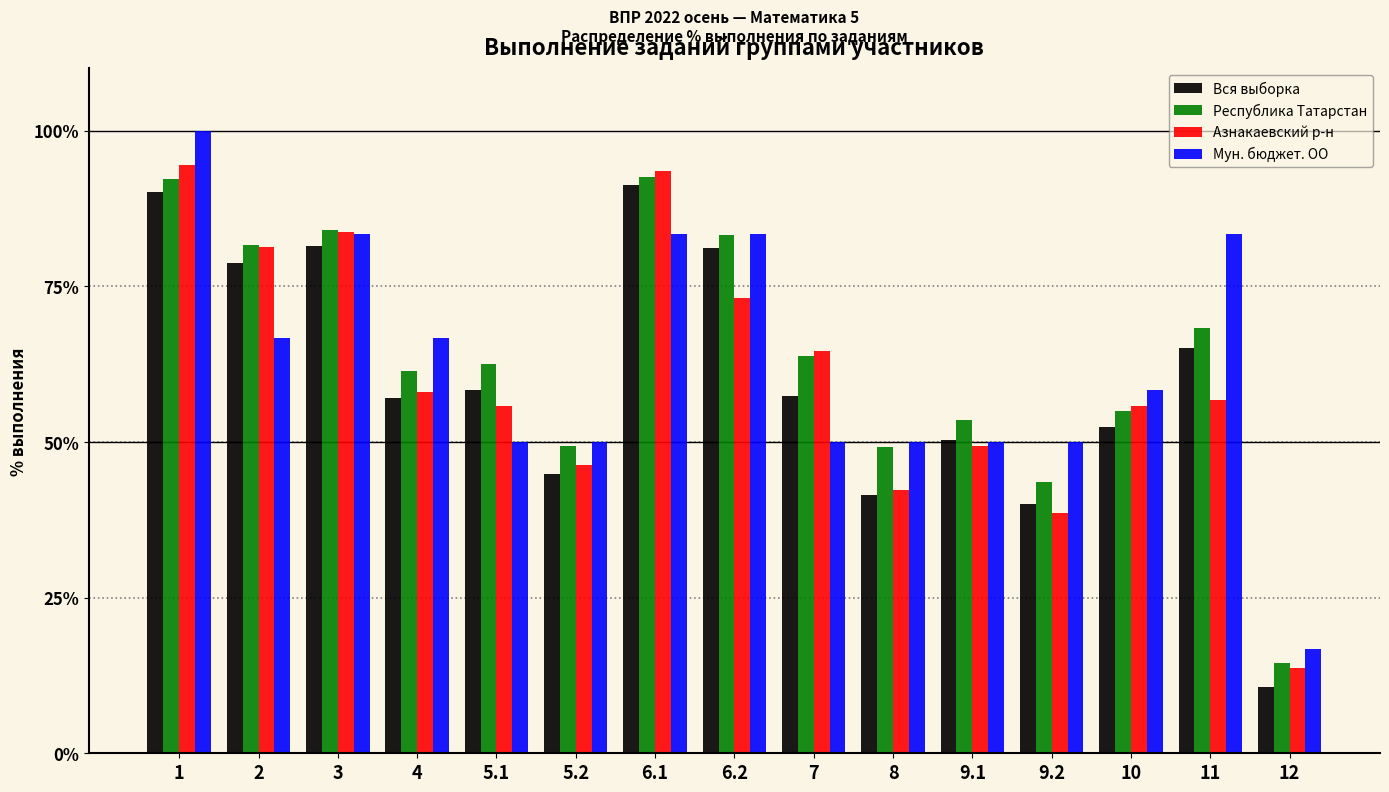

The value of Мун. бюджет. ОО at 5.2 is 50.0. True or false?

True